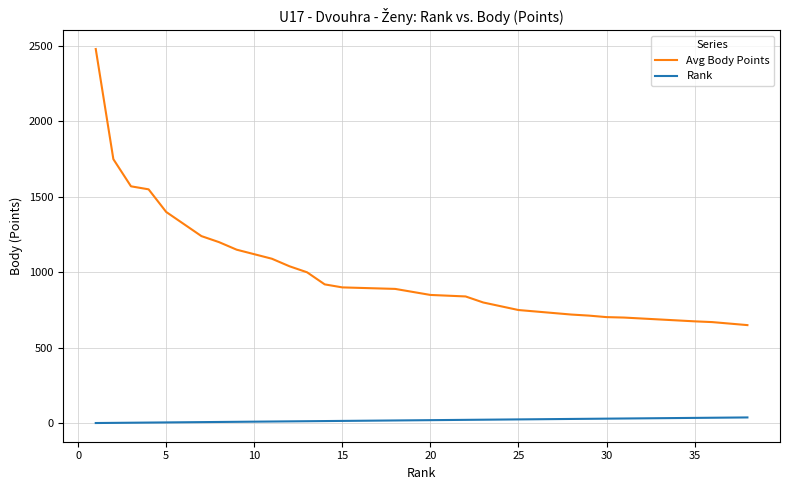

Which series has the largest total across all categories?

Avg Body Points